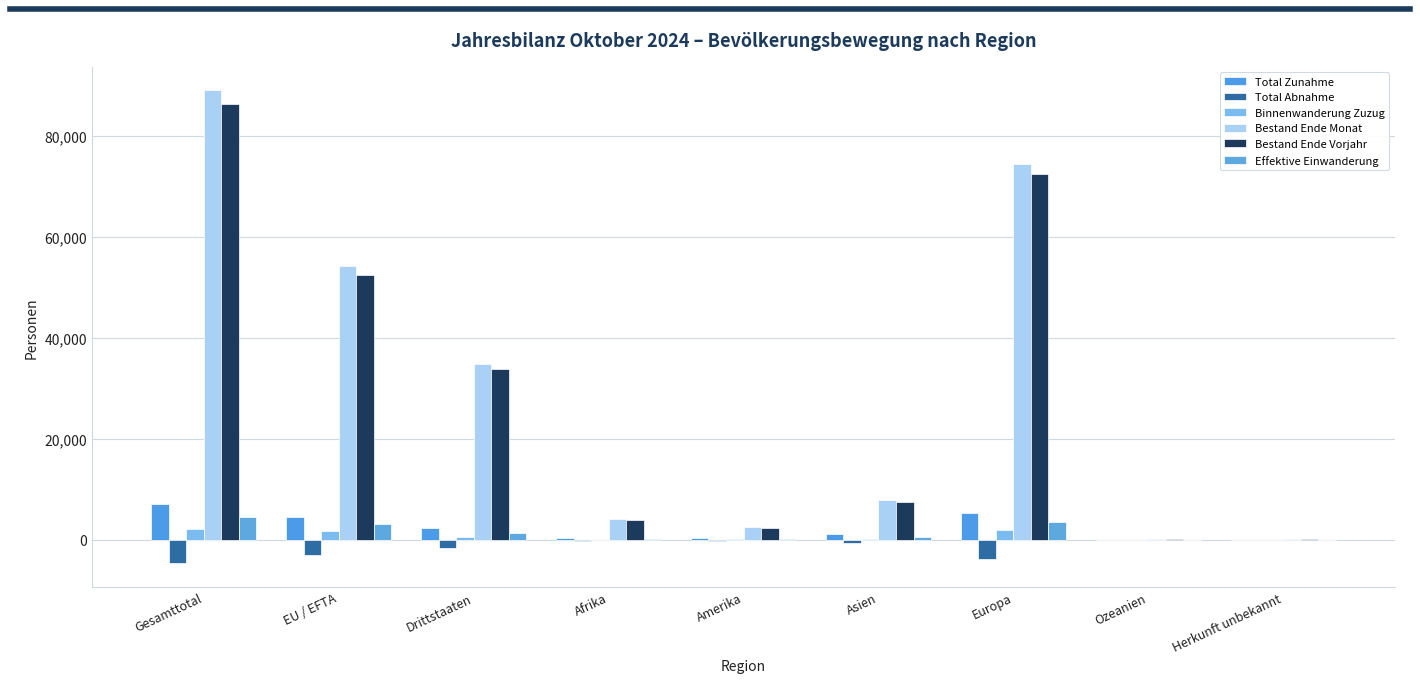

Are the bars horizontal?

No